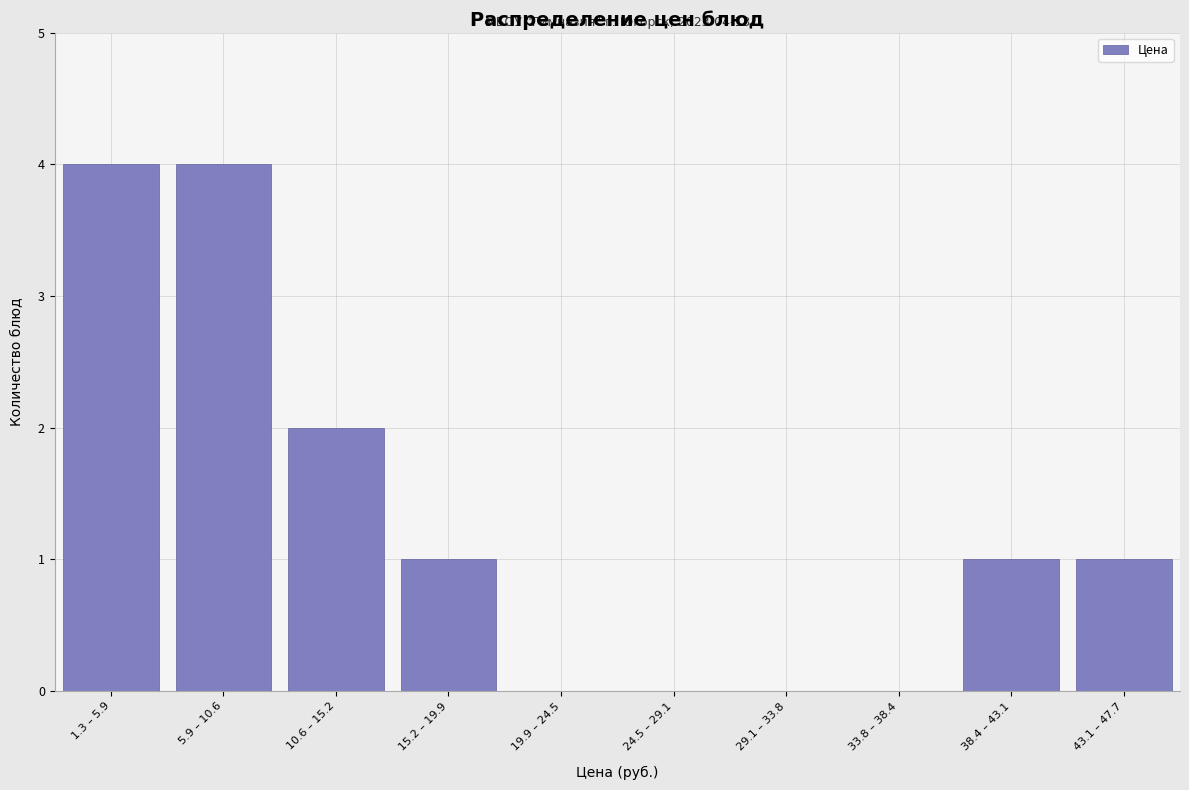

Reading left to right, transcribe all the data shown in this chart.

1.3 – 5.9=4	5.9 – 10.6=4	10.6 – 15.2=2	15.2 – 19.9=1	19.9 – 24.5=0	24.5 – 29.1=0	29.1 – 33.8=0	33.8 – 38.4=0	38.4 – 43.1=1	43.1 – 47.7=1